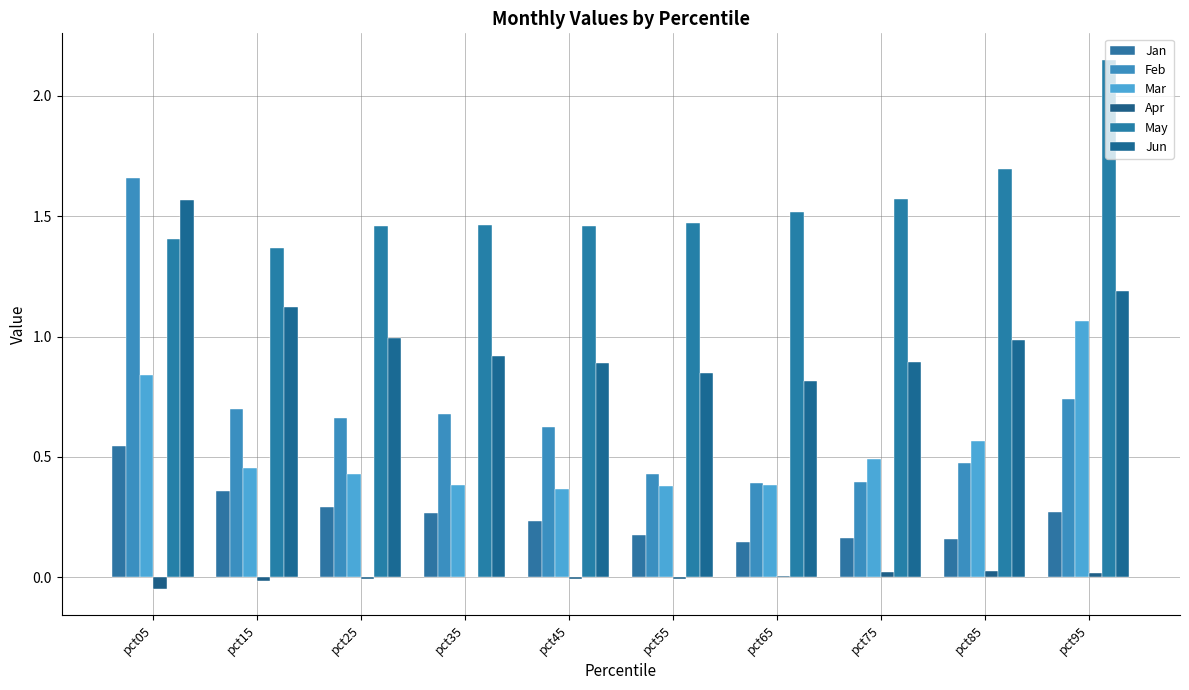

Which series changed the most between pct65 and pct85?

Mar